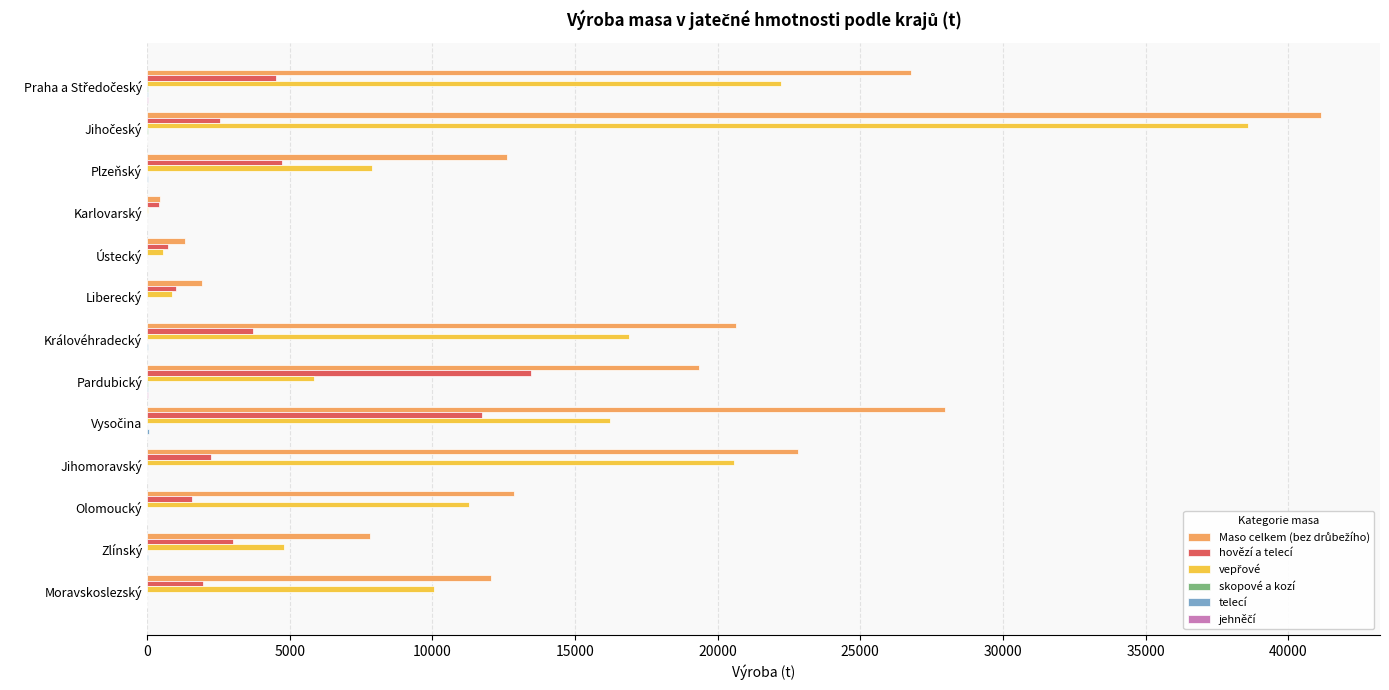

What is the greatest value displayed?

41161